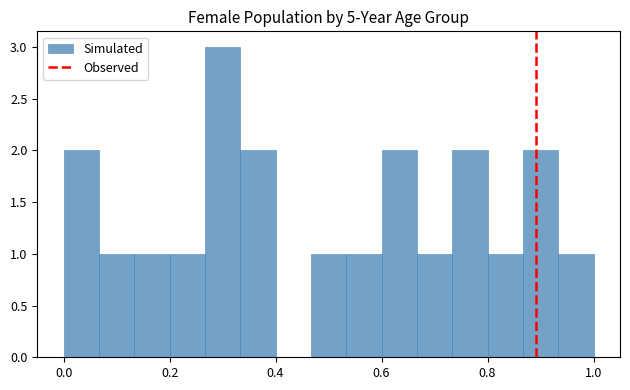

Around what value on the x-axis is the tallest bar? Give the approximate position of its centre, as read against the axis.

0.30